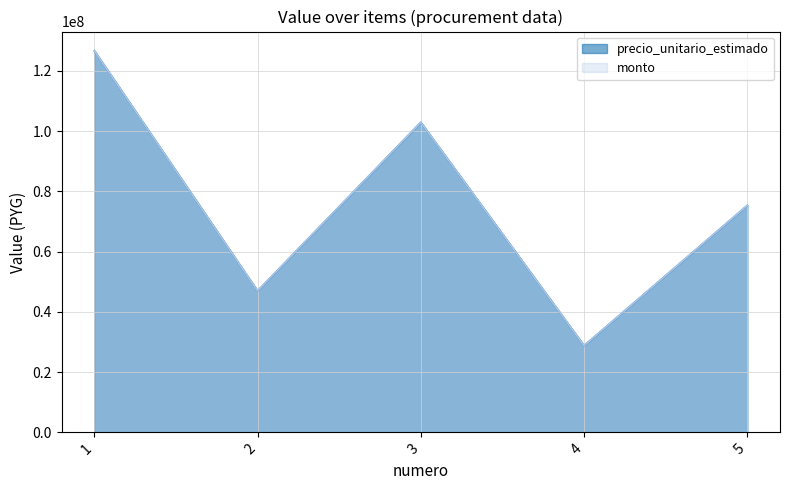

How many lines are shown in the chart?

2